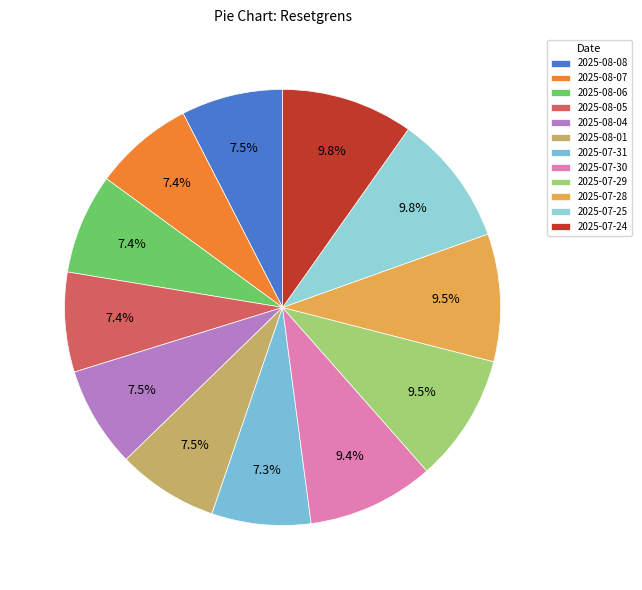

What percentage do 2025-08-06 and 2025-08-08 together represent?

15.0%